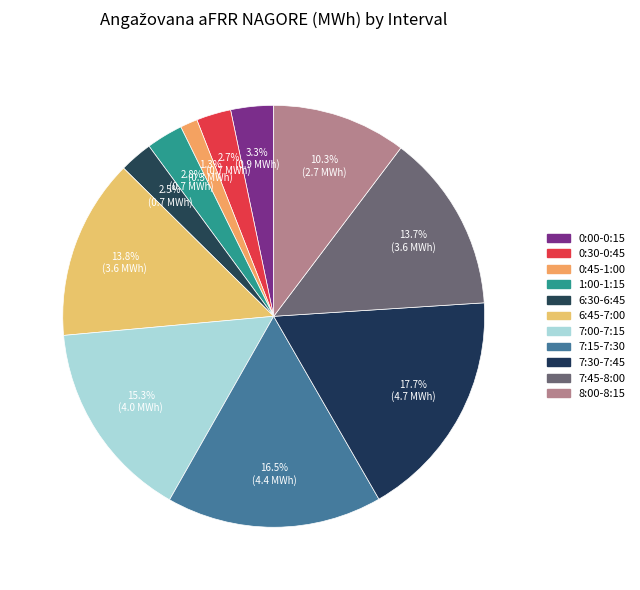

How many segments does this pie chart have?

11